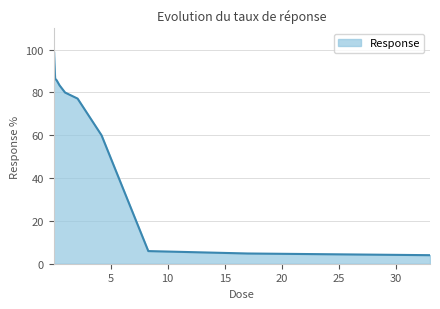

What is the greatest value displayed?

102.9